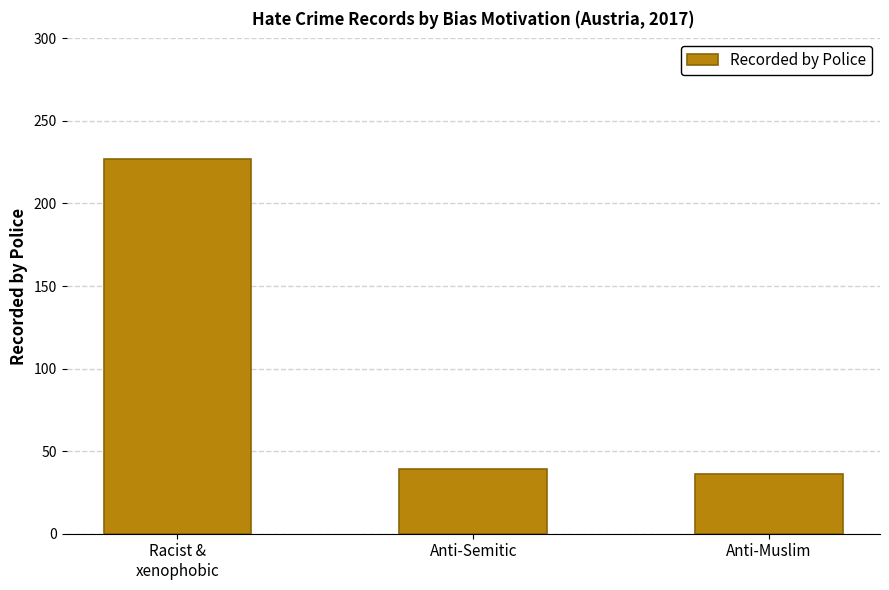

Is it true that the value at Anti-Muslim is 36?

True